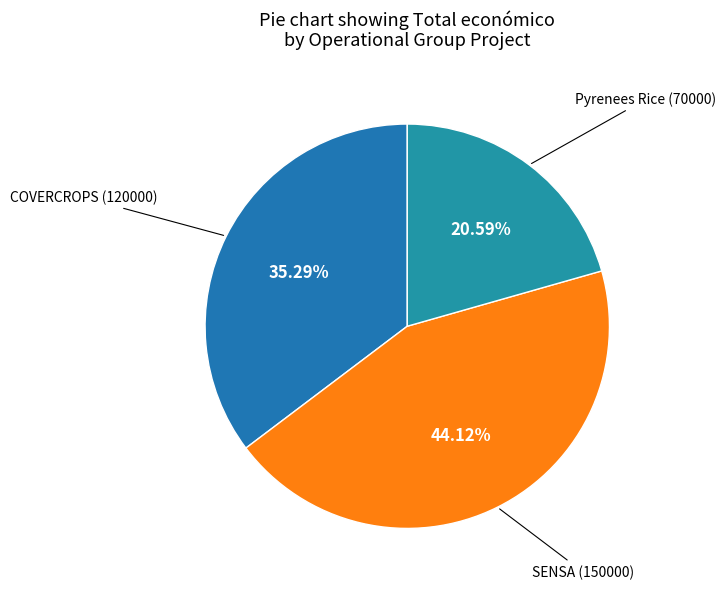

How many segments does this pie chart have?

3